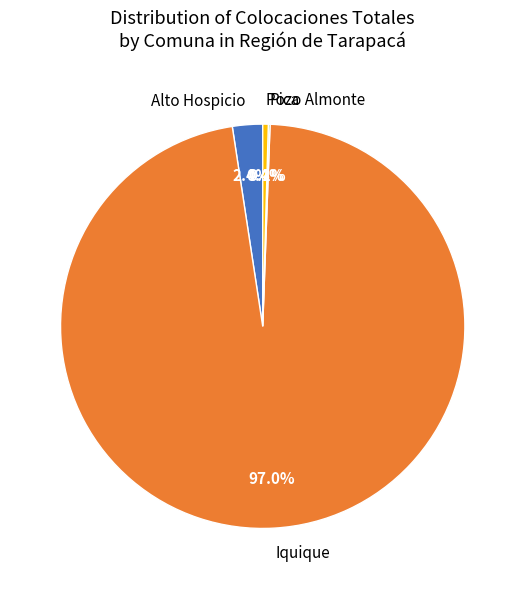

To the nearest percent, what is the average slice percentage?

25%